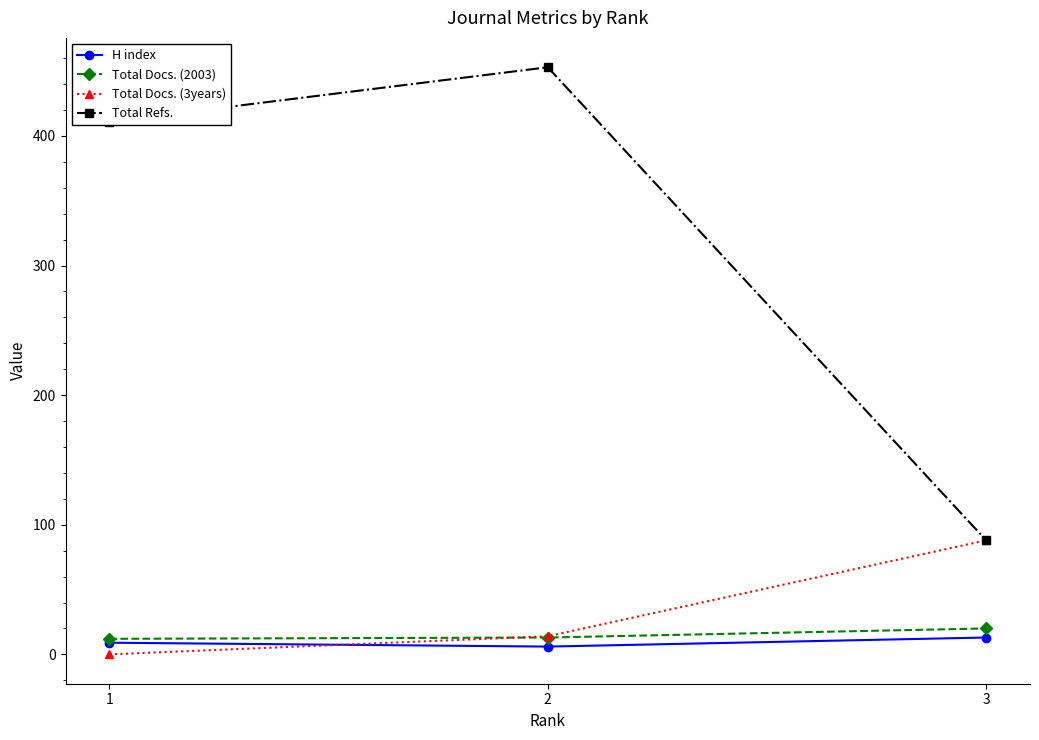

The value of Total Refs. at 3 is 88. True or false?

True